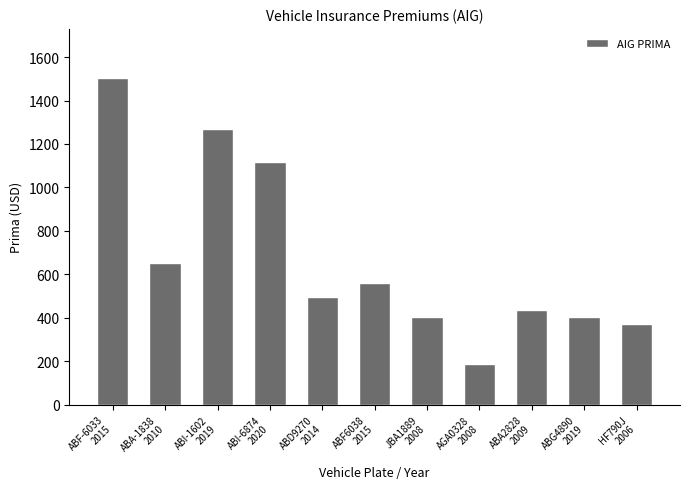

Where does the data first go above 497?

ABF-6033
2015